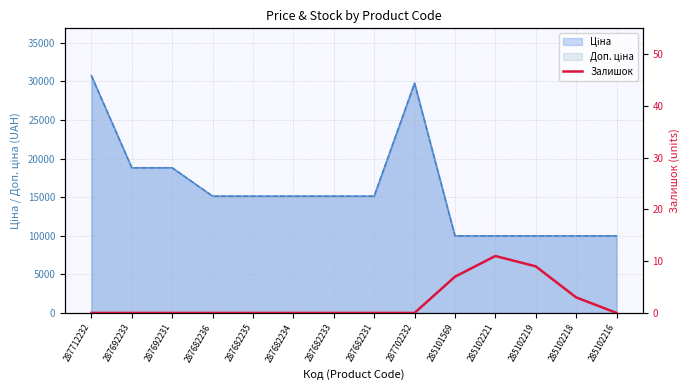

What position from the right is 287682234?

9